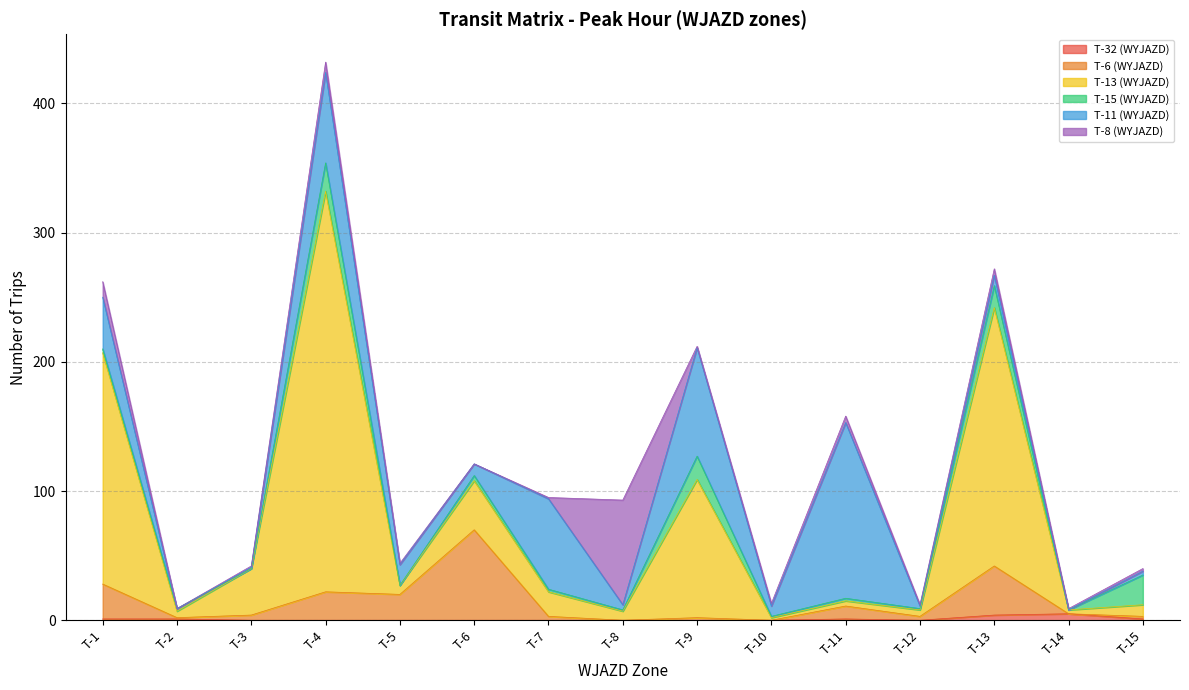

True or false: T-32 (WYJAZD) and T-6 (WYJAZD) cross at least once.

False